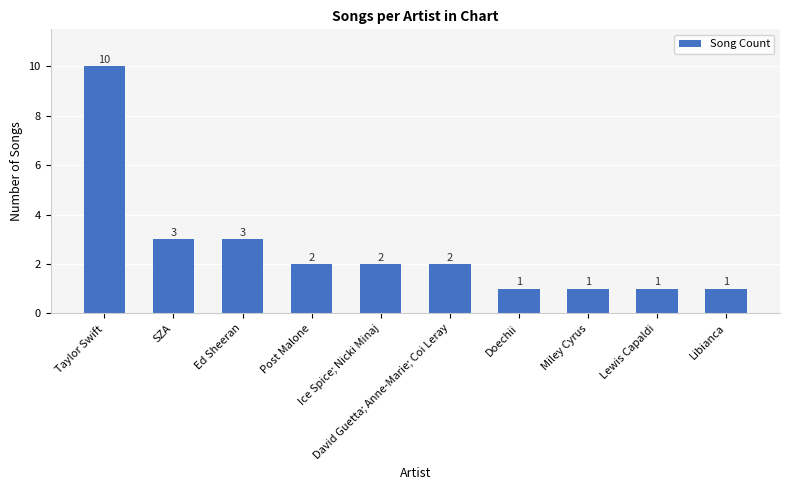

The chart shows a value of 2 at Post Malone. True or false?

True